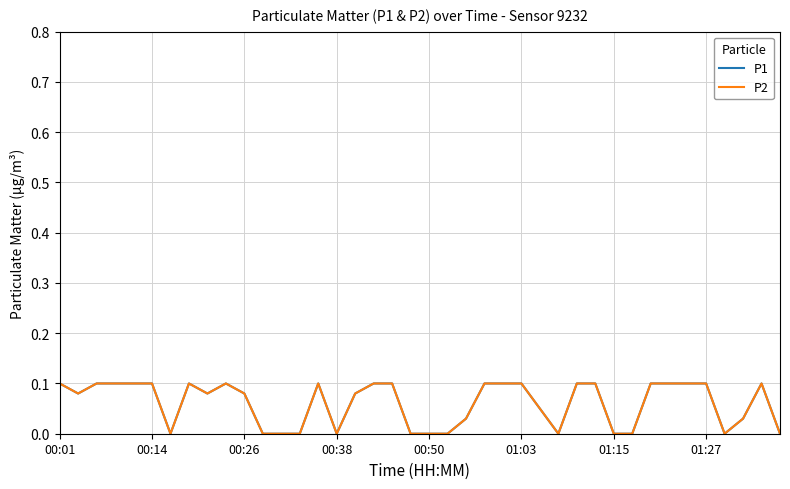

Does the chart display data point markers on the line(s)?

No